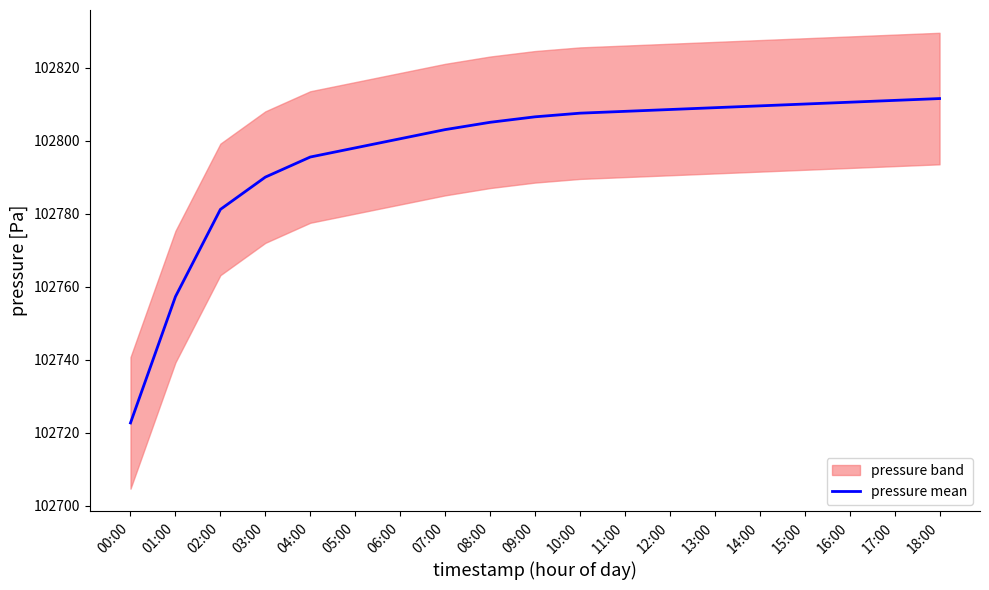

What is the difference between the maximum and minimum values?

88.8